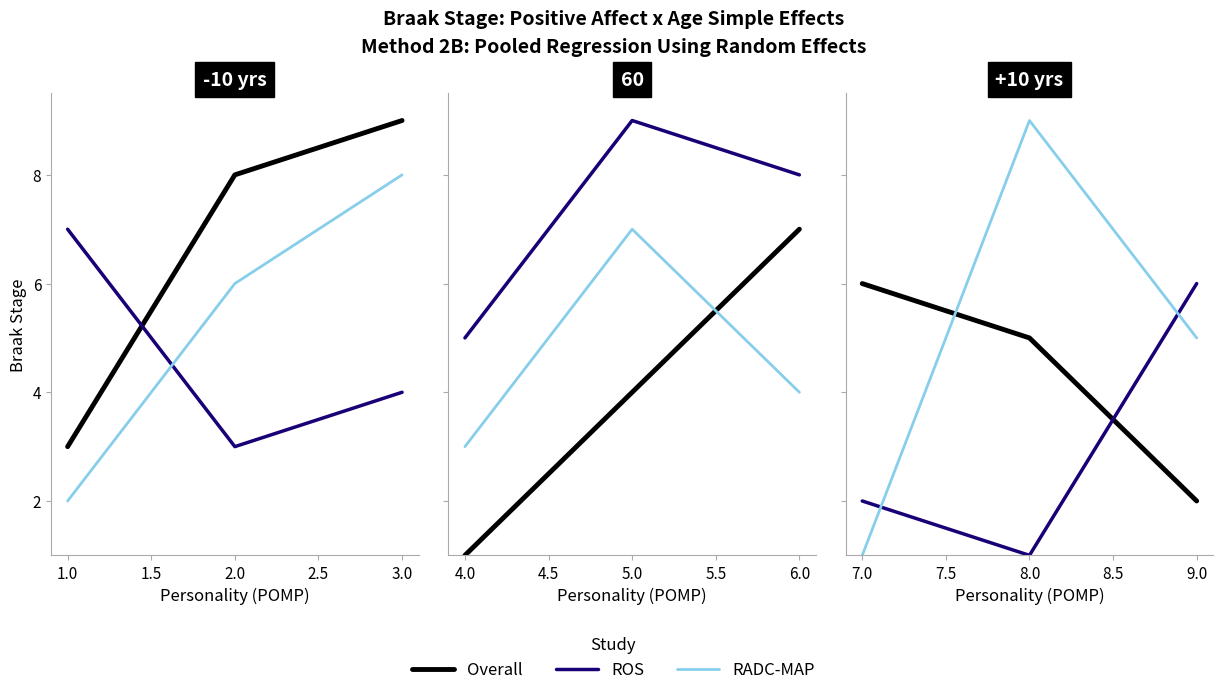

What is the greatest value displayed?

9